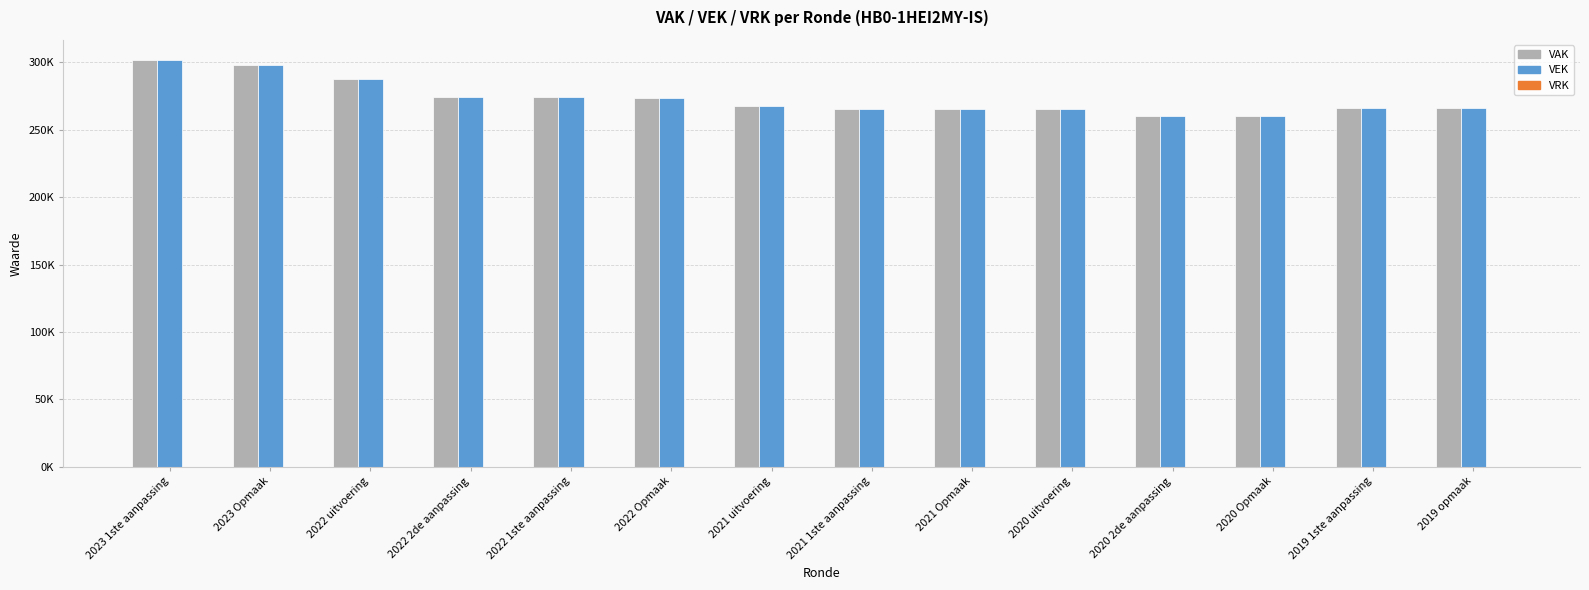

Rank the series at 2022 uitvoering from highest to lowest value.

VAK, VEK, VRK